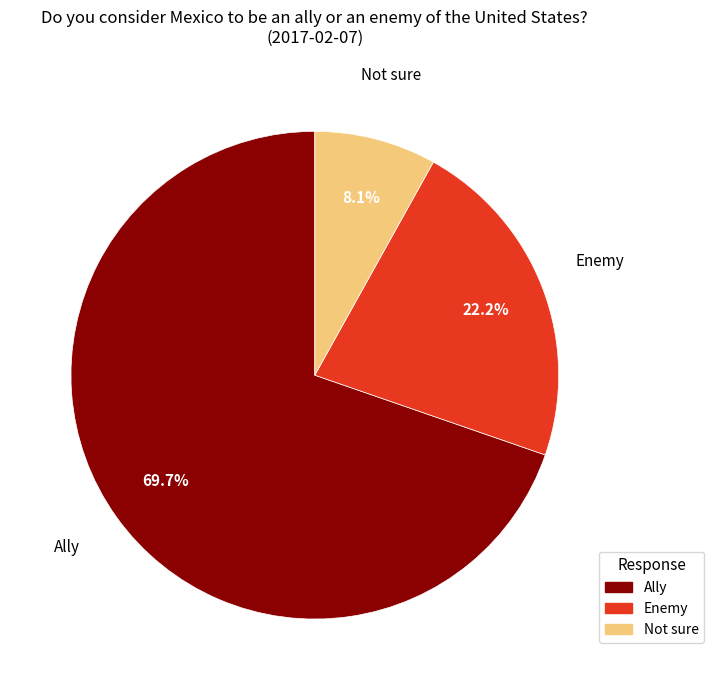

Is there any slice that represents more than half of the pie?

Yes